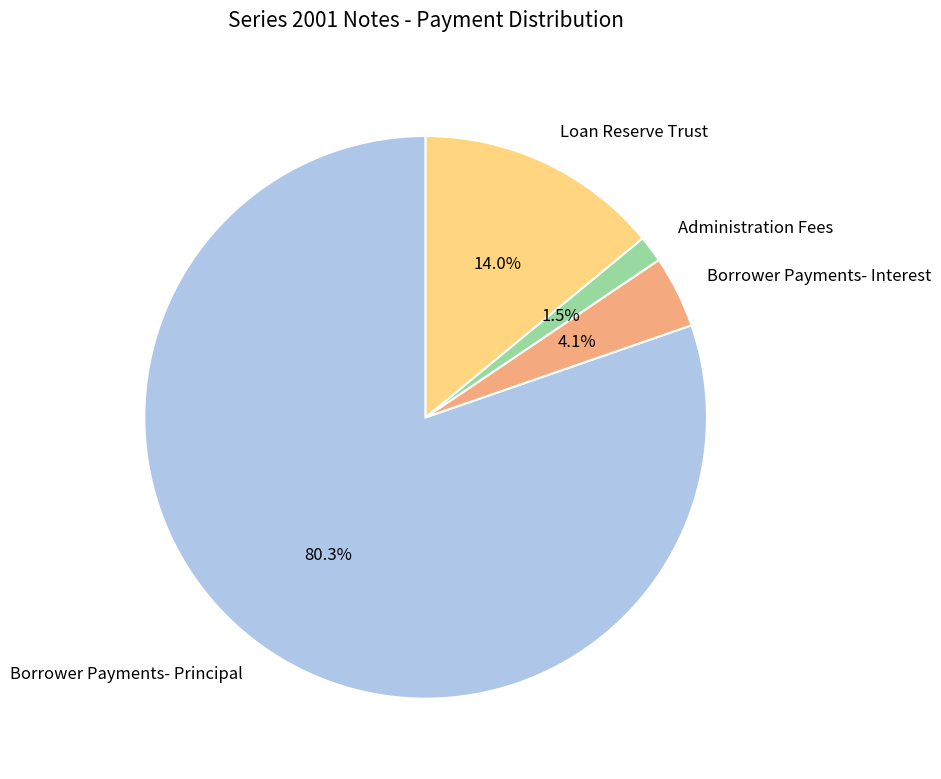

Between Borrower Payments- Interest and Borrower Payments- Principal, which is larger?

Borrower Payments- Principal